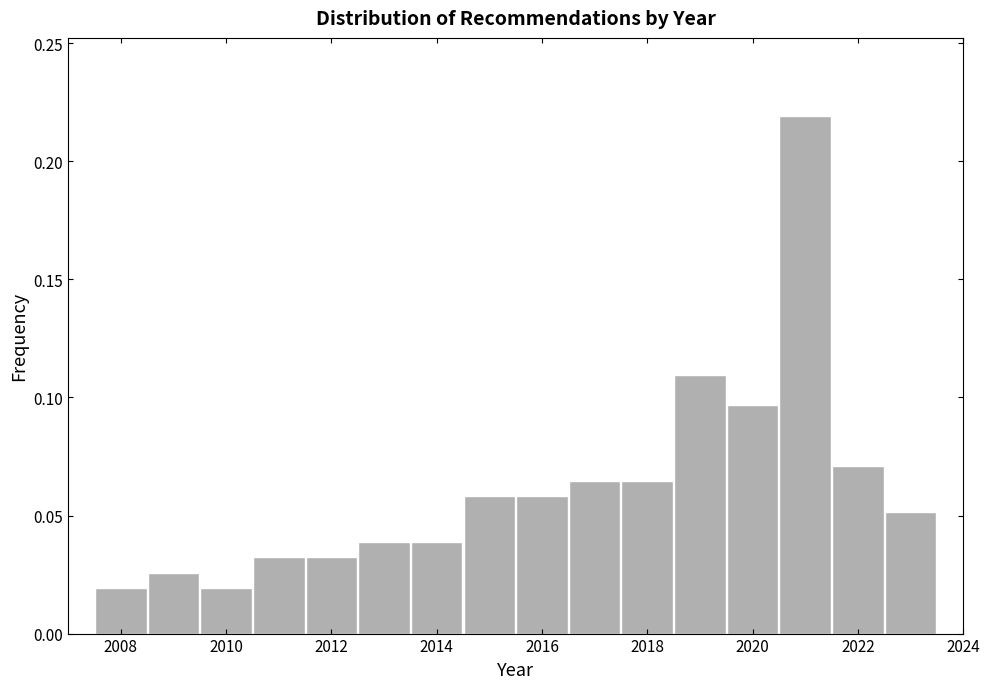

Reading left to right, transcribe this chart: for each bar, give the range it covers on the x-axis and its height. Neither the bar edges nor the heights are printed on the chart, so give them approximately, as read against the axes.

2007.5 to 2008.5: 0.020
2008.5 to 2009.5: 0.025
2009.5 to 2010.5: 0.020
2010.5 to 2011.5: 0.030
2011.5 to 2012.5: 0.030
2012.5 to 2013.5: 0.040
2013.5 to 2014.5: 0.040
2014.5 to 2015.5: 0.060
2015.5 to 2016.5: 0.060
2016.5 to 2017.5: 0.065
2017.5 to 2018.5: 0.065
2018.5 to 2019.5: 0.110
2019.5 to 2020.5: 0.095
2020.5 to 2021.5: 0.220
2021.5 to 2022.5: 0.070
2022.5 to 2023.5: 0.050